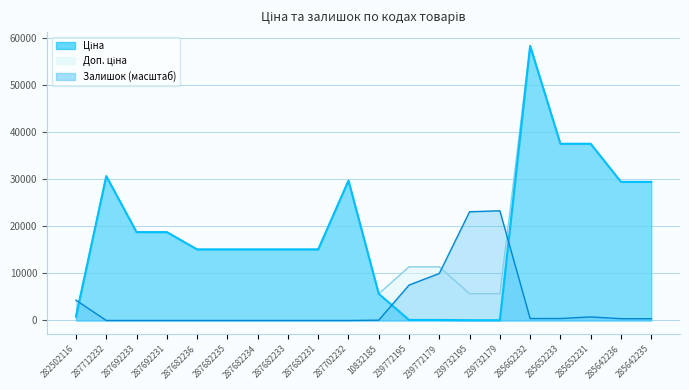

Which series ends up on top after the final intersection of Залишок and Доп. ціна?

Доп. ціна